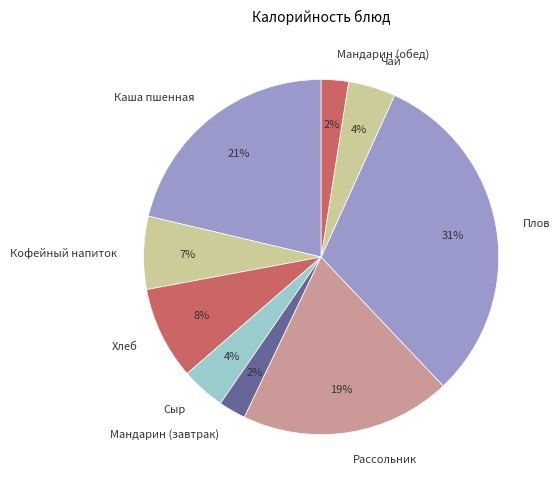

Between Мандарин (завтрак) and Хлеб, which is larger?

Хлеб